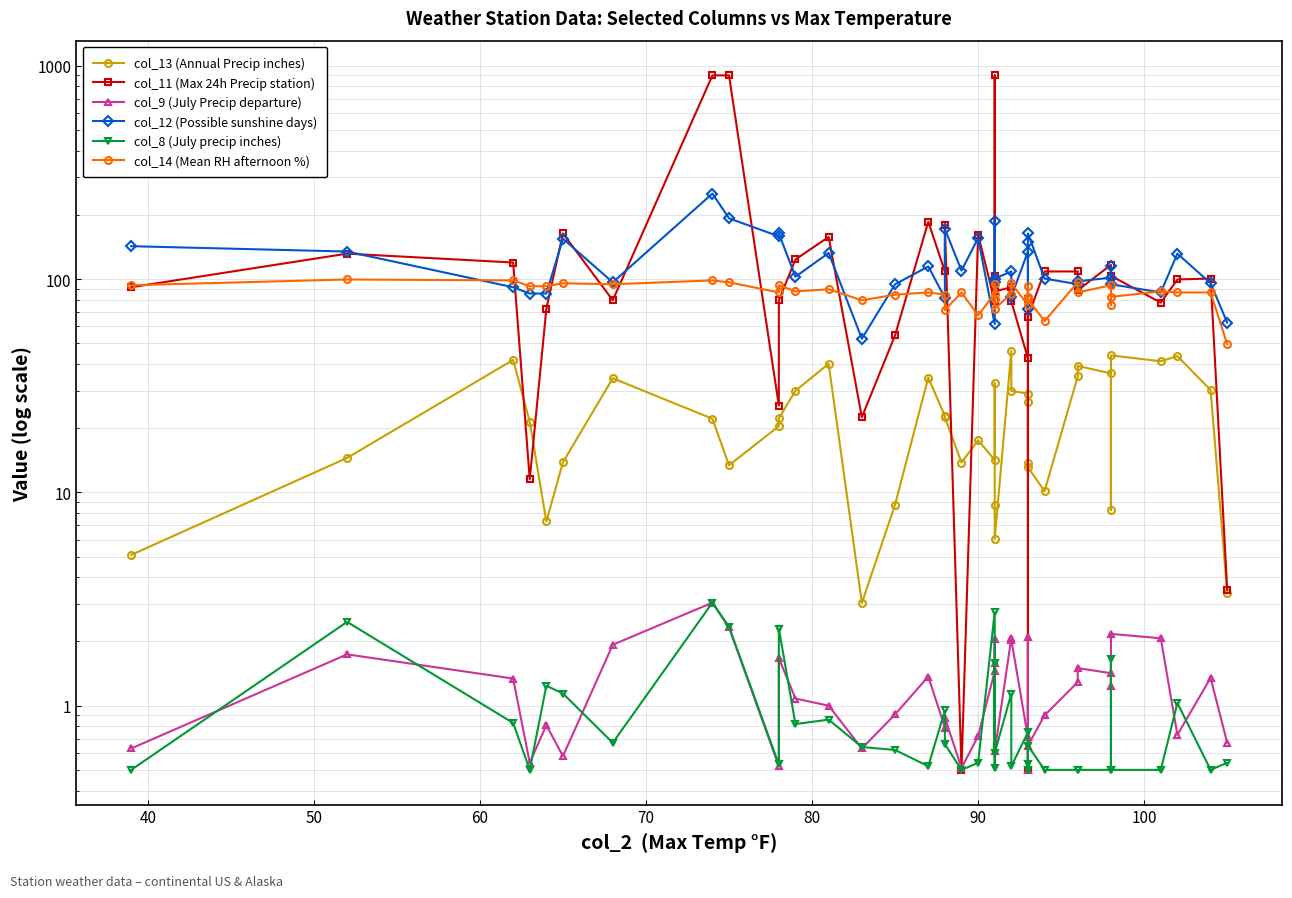

What are all the series names shown in the legend?

col_13 (Annual Precip inches), col_11 (Max 24h Precip station), col_9 (July Precip departure), col_12 (Possible sunshine days), col_8 (July precip inches), col_14 (Mean RH afternoon %)